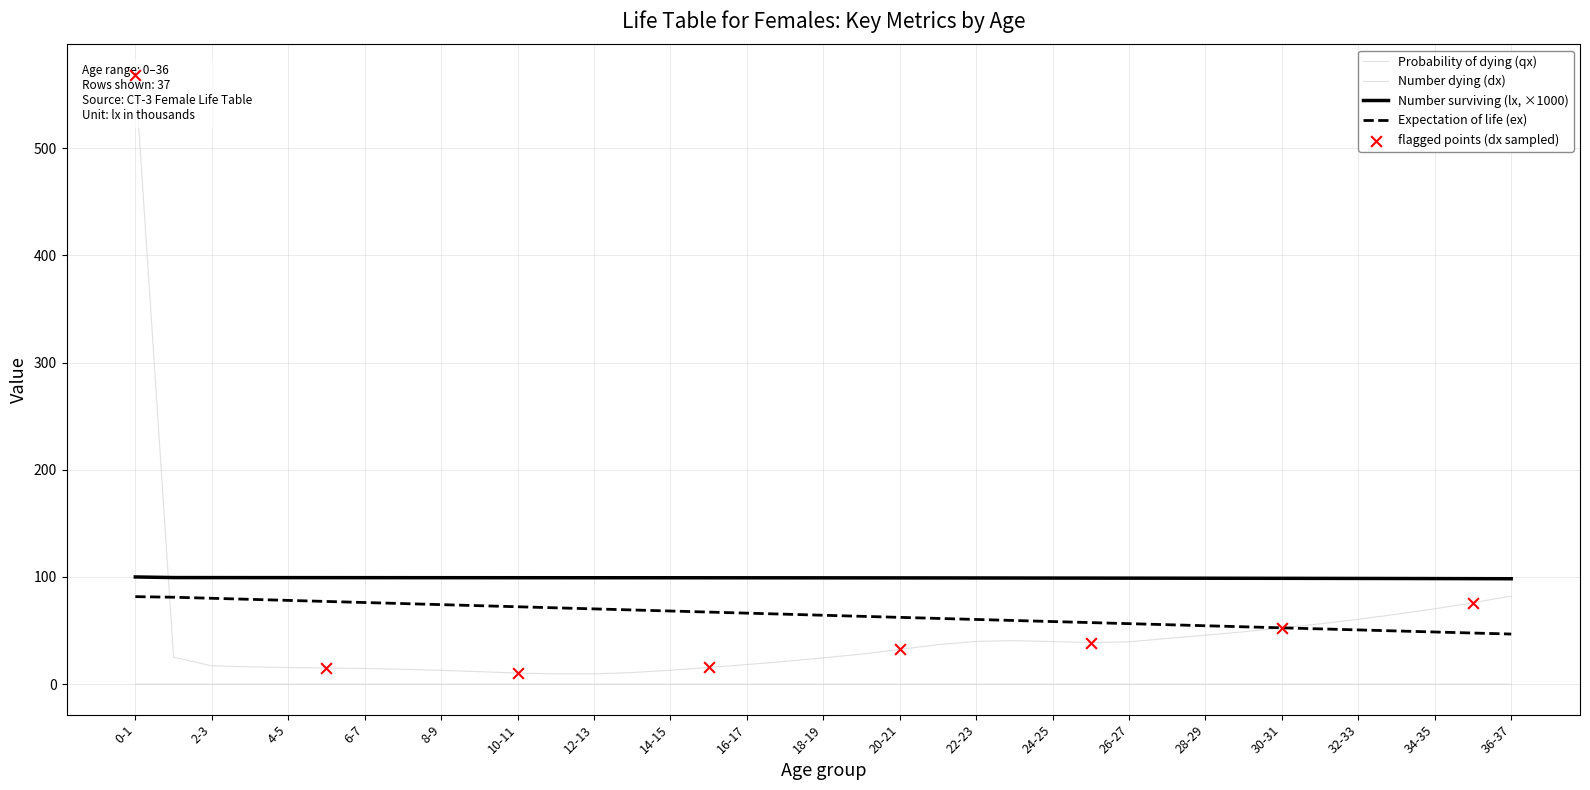

Which series reaches the maximum Y coordinate?

Number dying (dx)